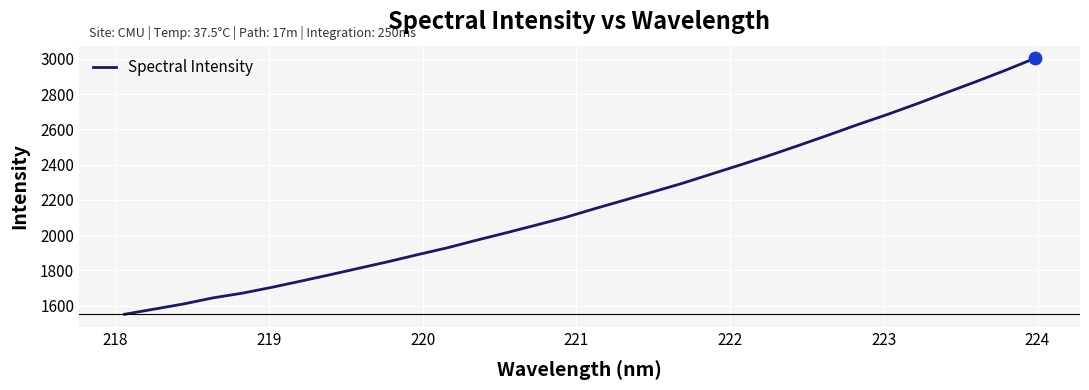

What is the smallest value displayed?

1550.7